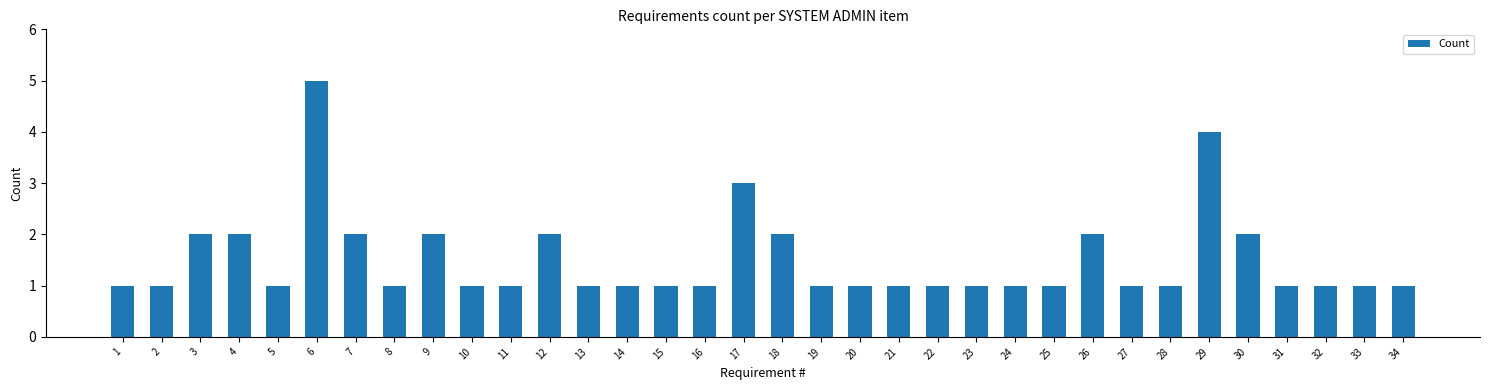

What is the value of the 13th bar from the left?

1